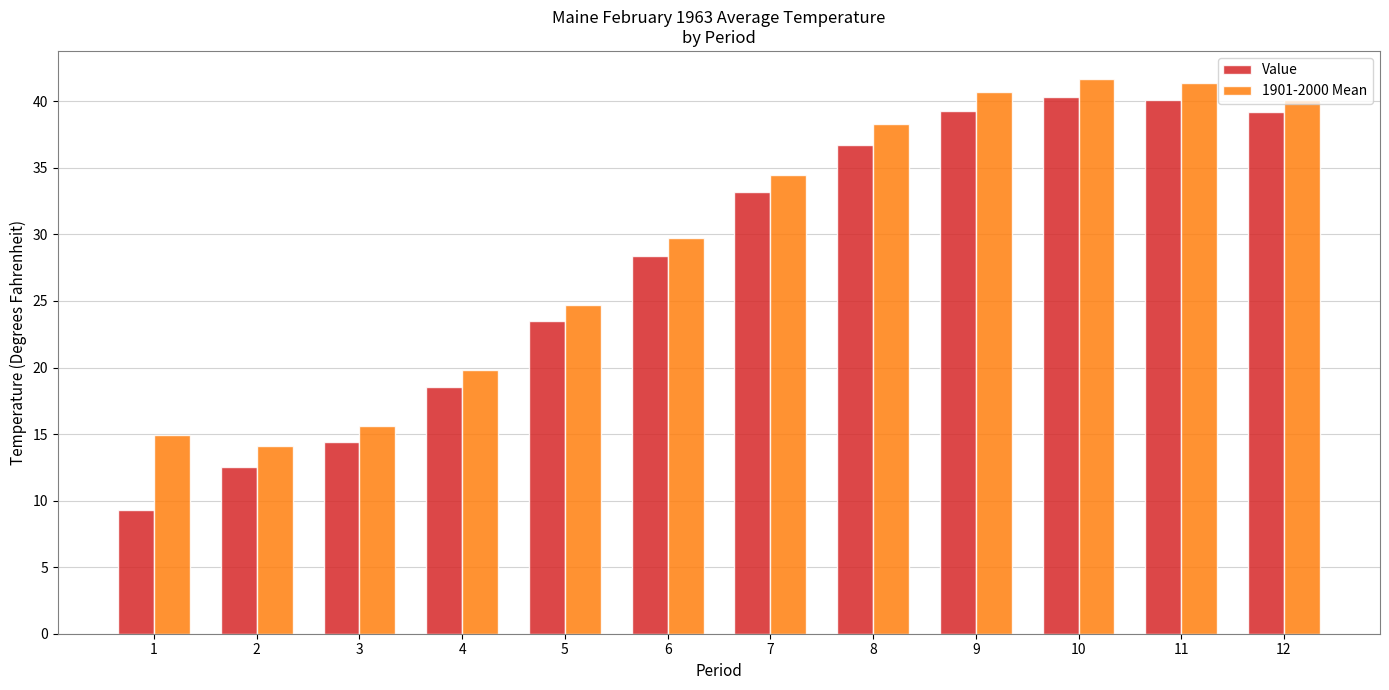

What is the value of the Value bar at the 6th from the left?

28.4